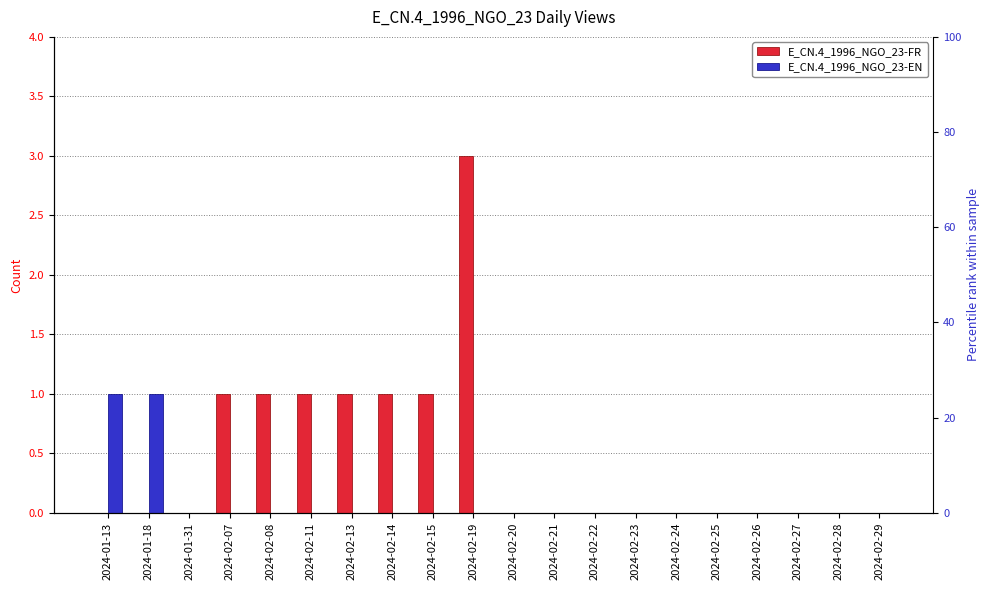

How many values in E_CN.4_1996_NGO_23-EN are above zero?

2